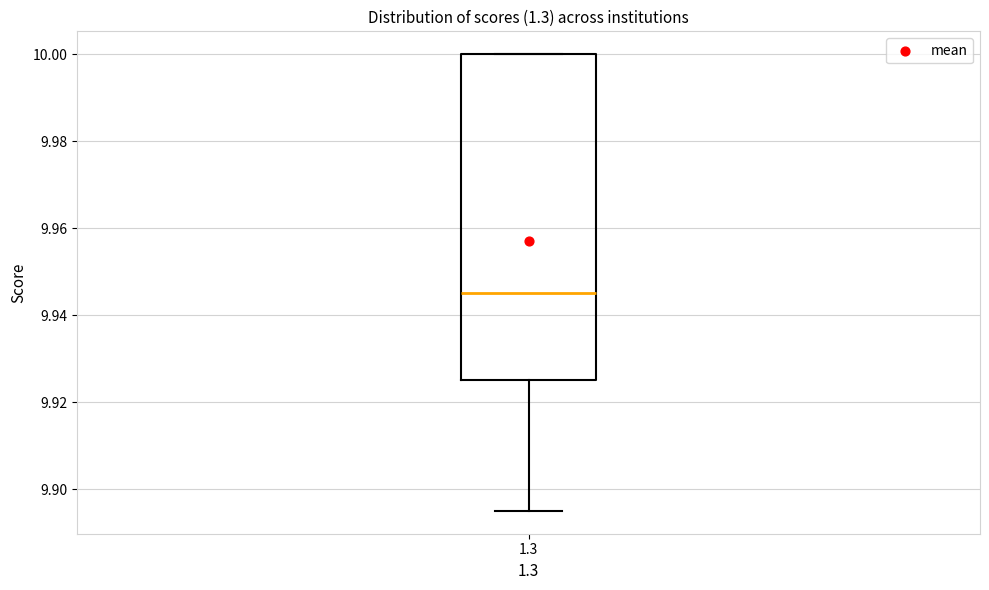

Transcribe this box plot: give where the median line is, the range the box spans, and where the two whiskers end, as read against the y-axis. The values are not printed on the chart, so give them approximately, as read against the axis.

median 9.946, box 9.926 to 10.000, whiskers 9.896 to 10.000